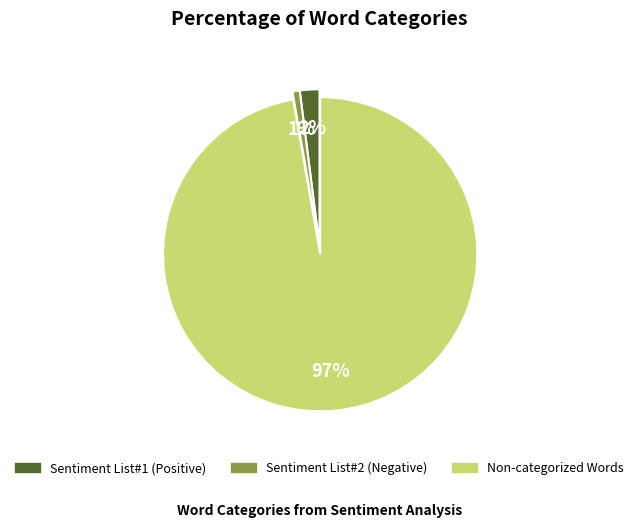

Between Sentiment List#2 (Negative) and Non-categorized Words, which is larger?

Non-categorized Words